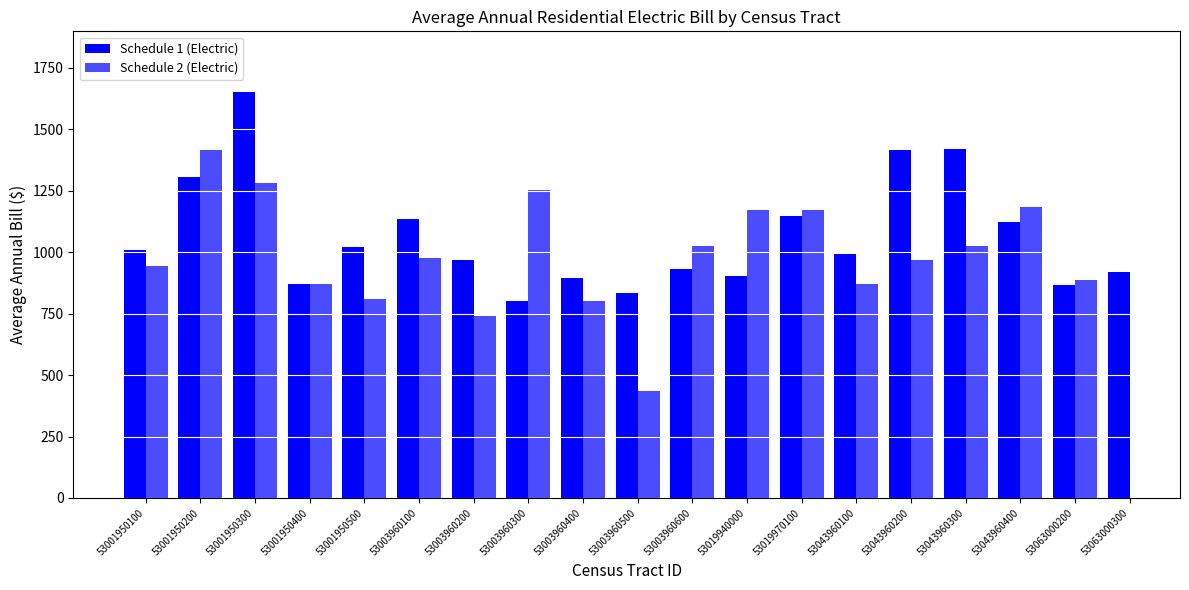

How many data points does each series have?

19